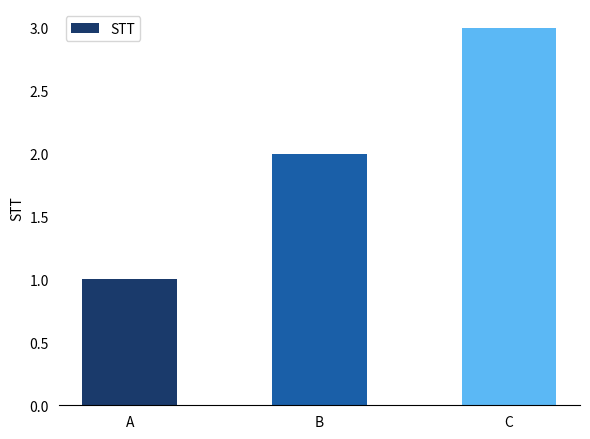

What is the change in value from A to B?

+1